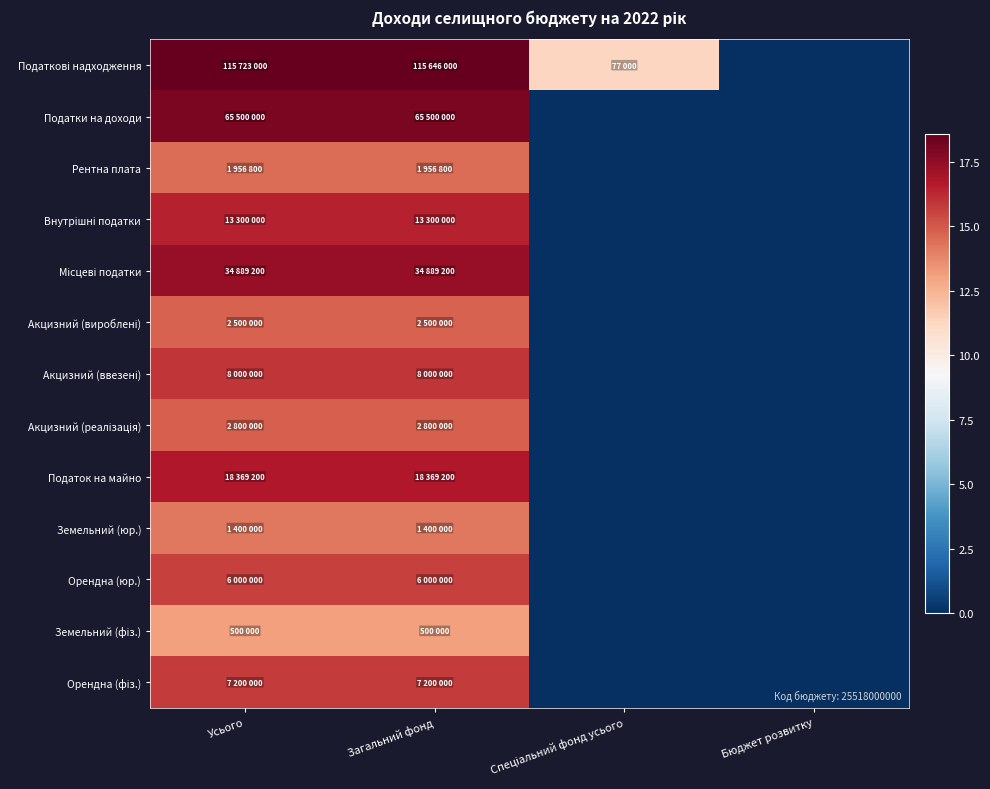

How many categories are shown in the chart?

4